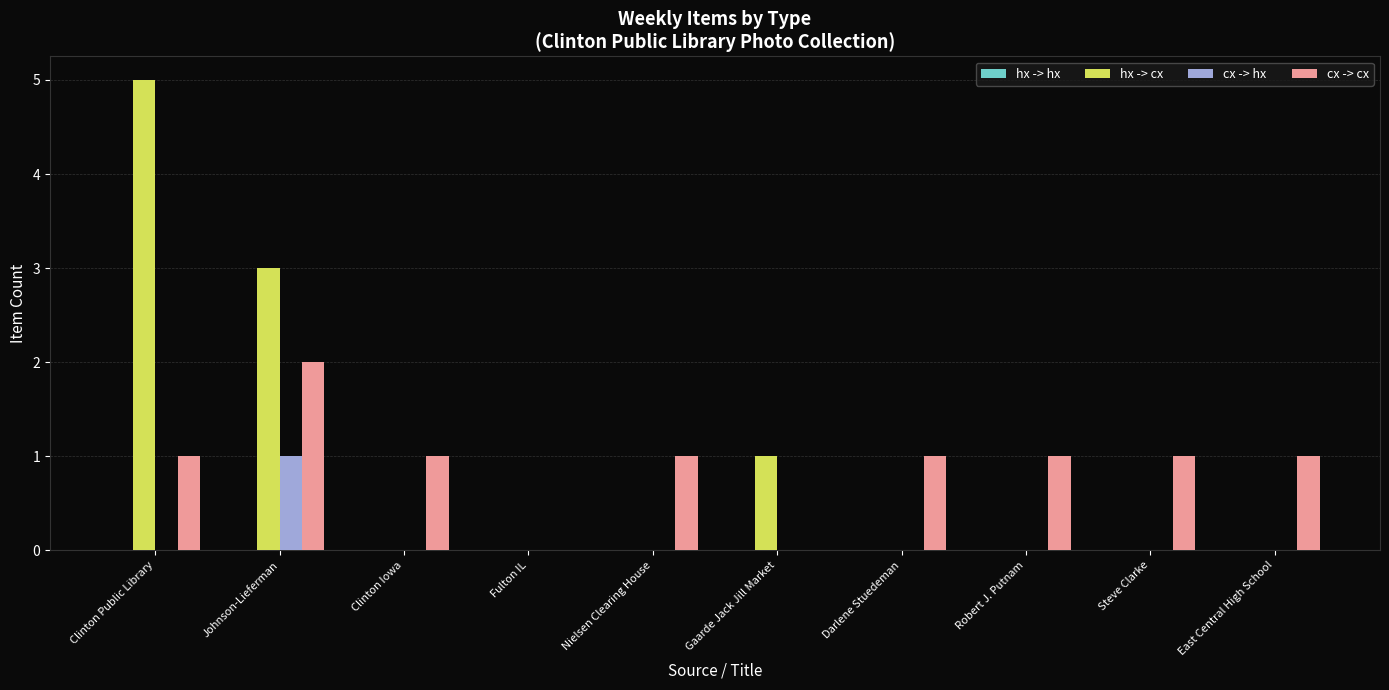

The value of cx -> cx at Steve Clarke is 2. True or false?

False